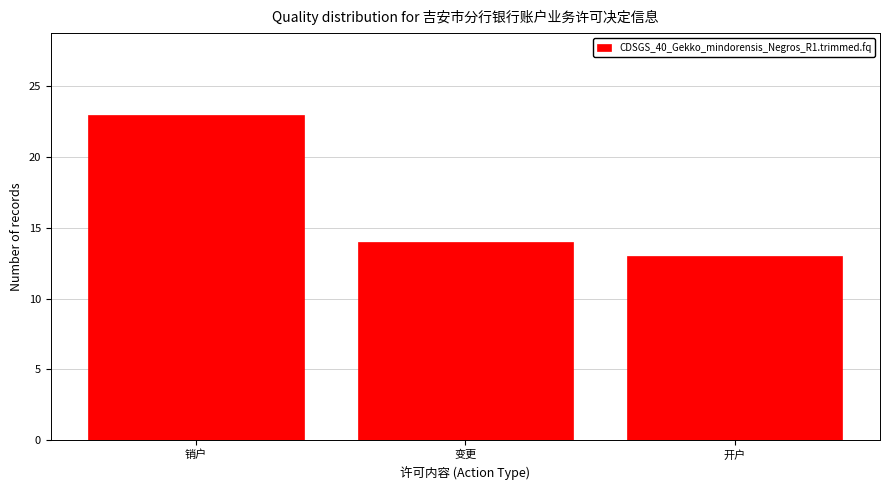

Reading left to right, extract all data points from this chart.

23	14	13